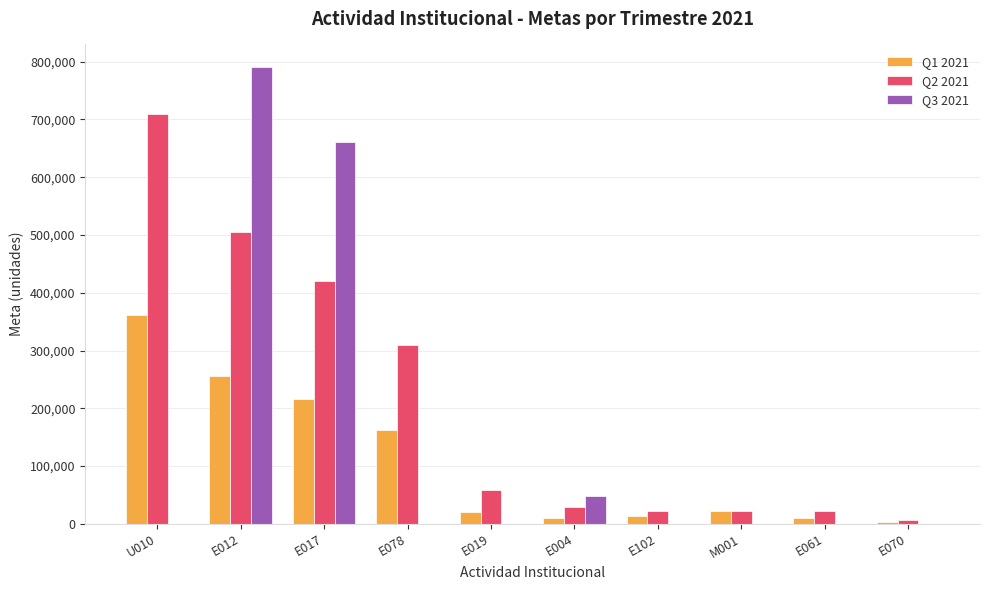

Read the Q1 2021 value at U010, to the nearest 10.

361180